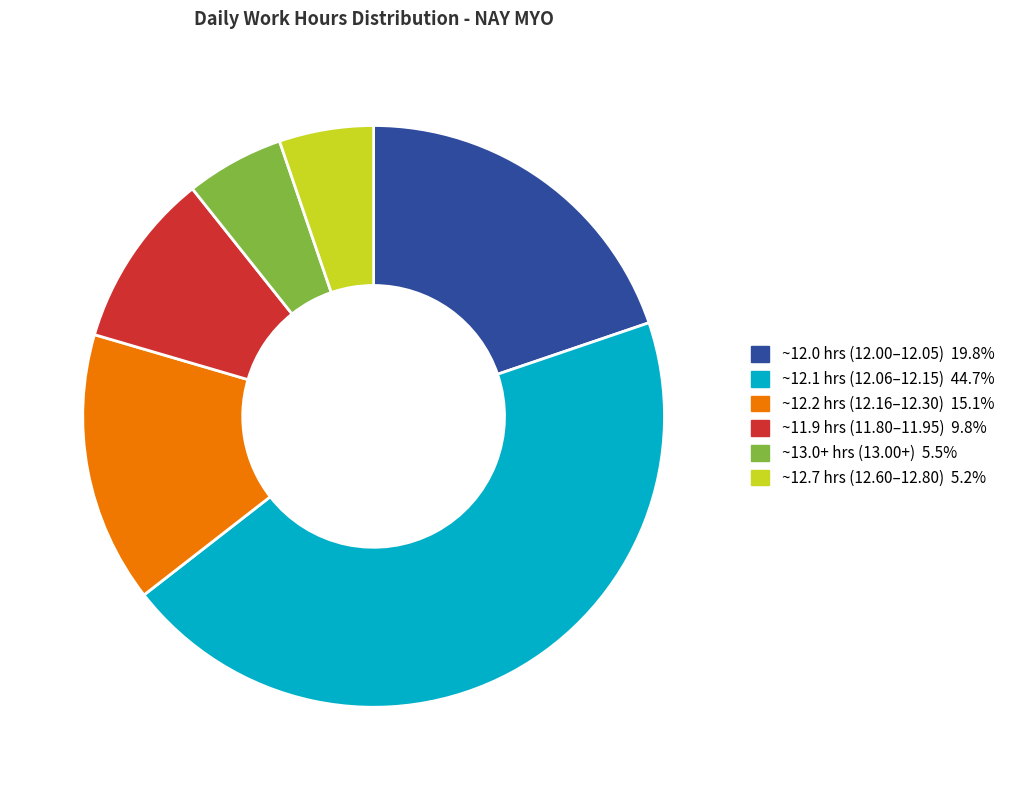

Does any single category account for the majority?

No